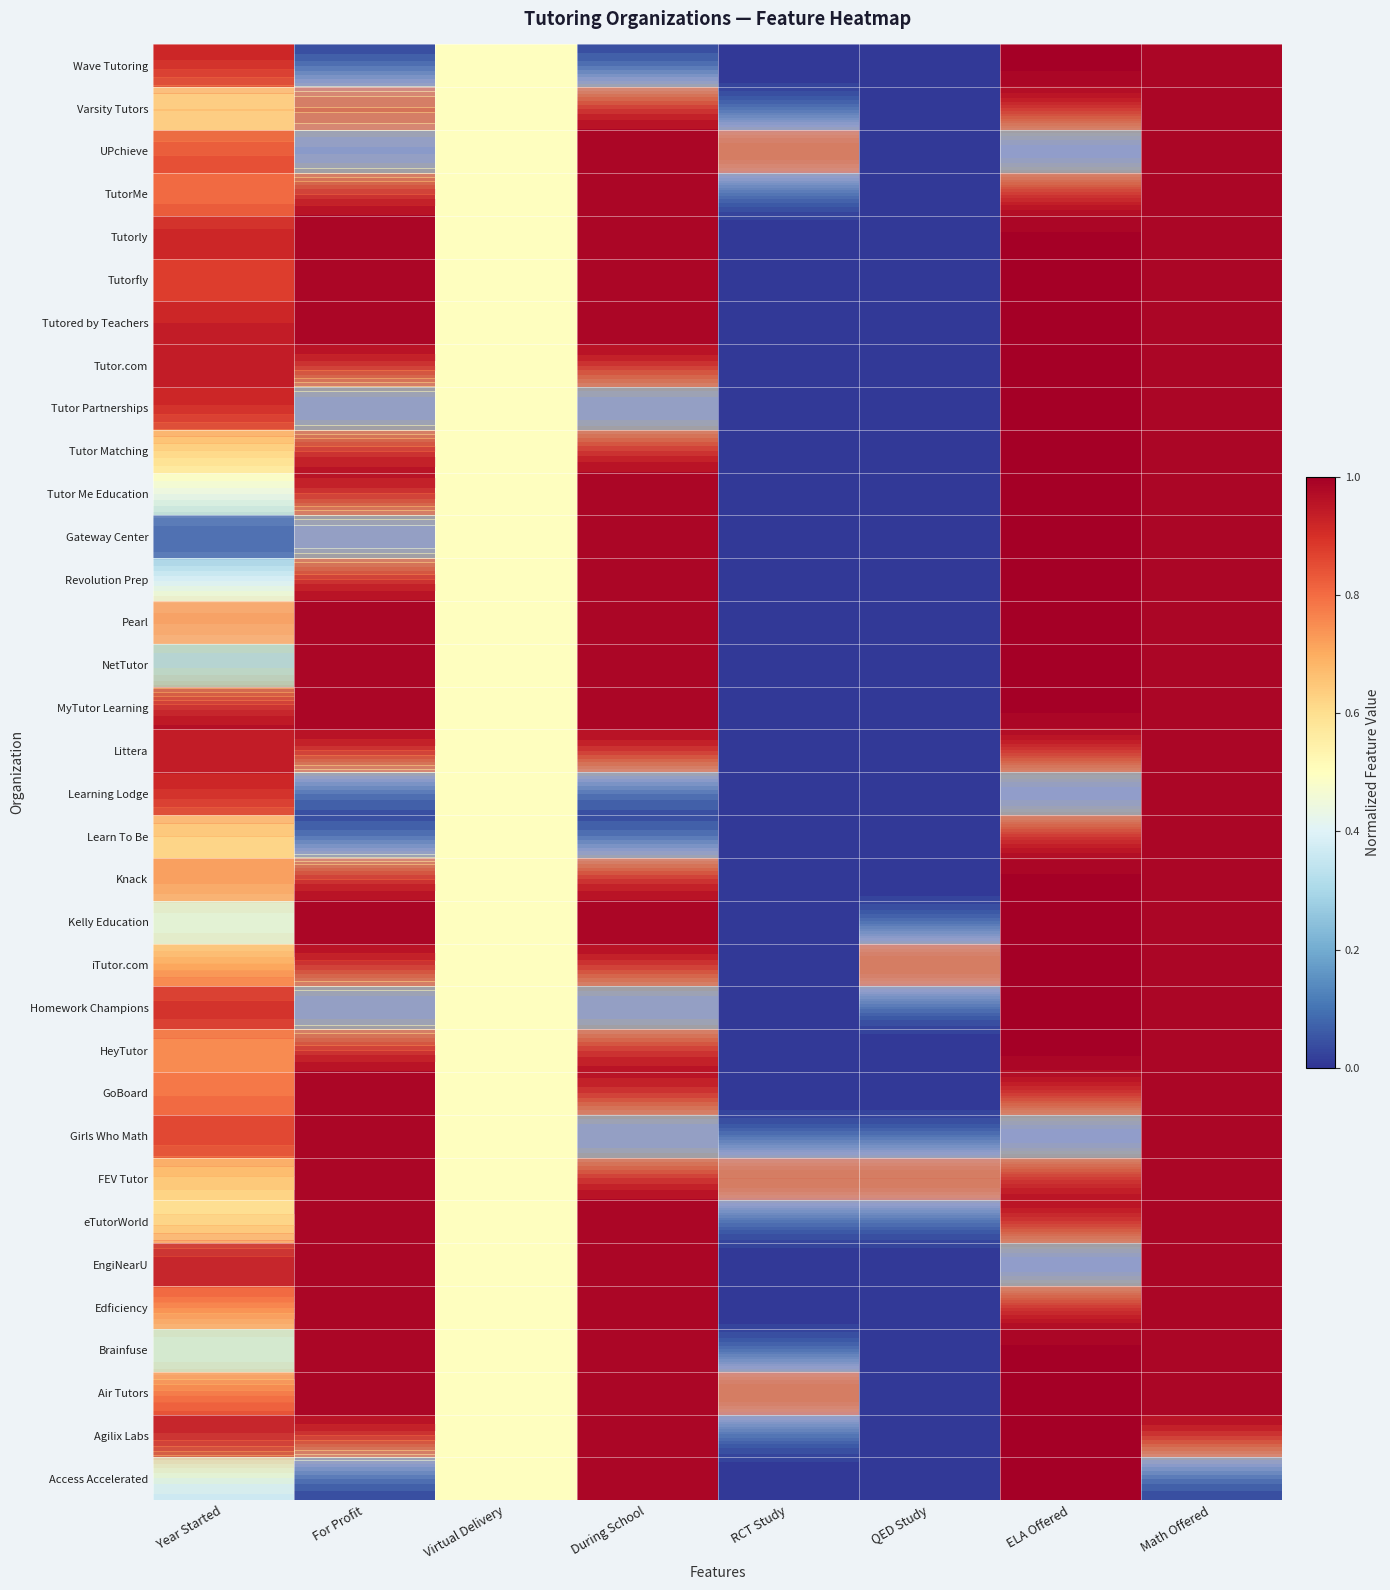

The value of eTutorWorld at QED Study is 0.4. True or false?

False